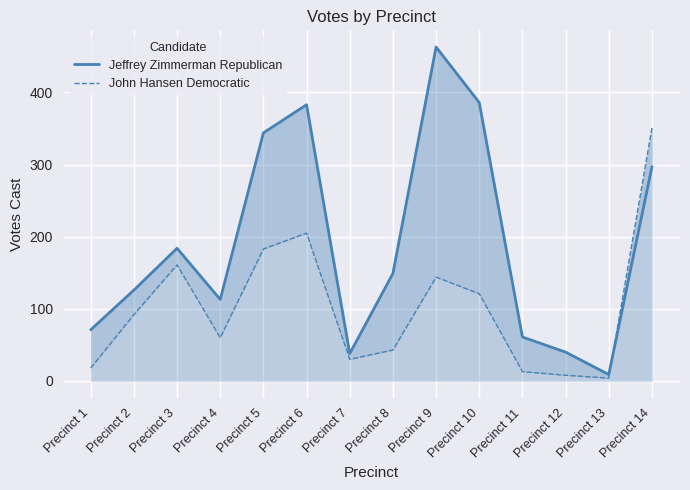

What are all the series names shown in the legend?

Jeffrey Zimmerman Republican, John Hansen Democratic